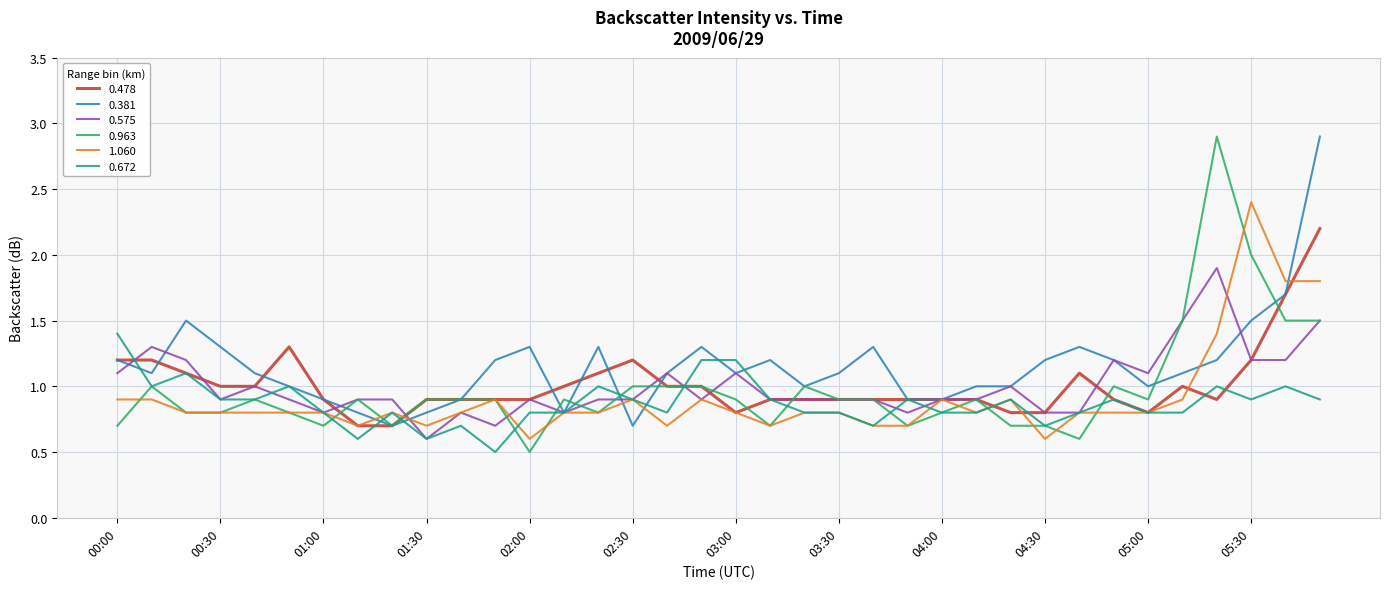

What is the lowest value of the 0.963 series?

0.5